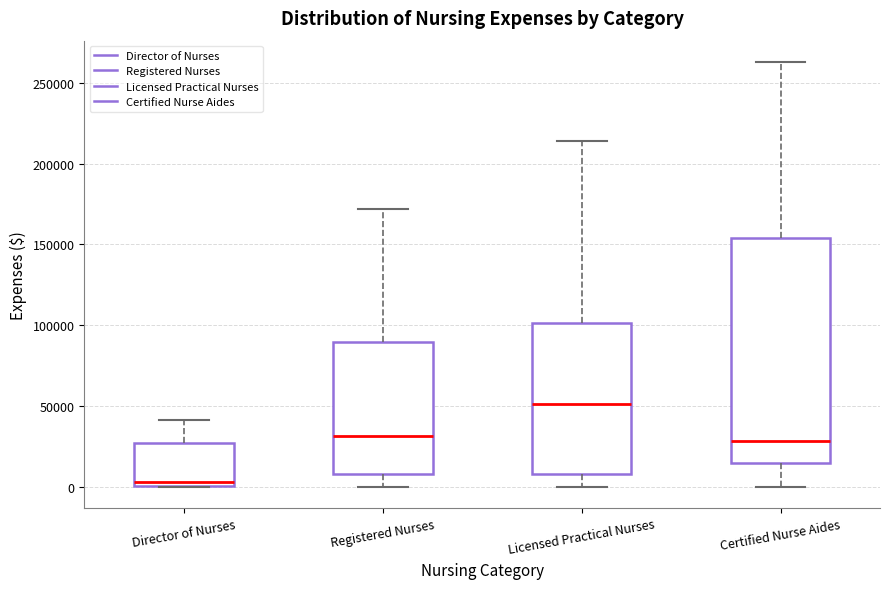

Reading left to right, read every box against the y-axis: the position of its median line, the range the box covers, and the ends of its whiskers. The values are not printed on the chart, so give them approximately, as read against the axis.

Director of Nurses: median 5000, box 0 to 25000, whiskers 0 to 40000
Registered Nurses: median 30000, box 10000 to 90000, whiskers 0 to 170000
Licensed Practical Nurses: median 50000, box 10000 to 100000, whiskers 0 to 215000
Certified Nurse Aides: median 30000, box 15000 to 155000, whiskers 0 to 265000